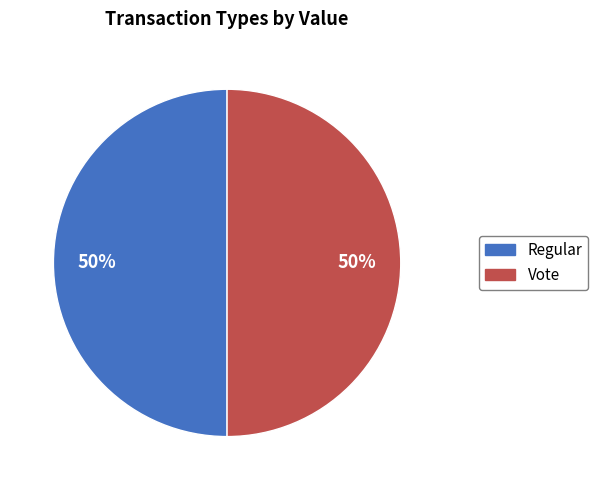

To the nearest percent, what is the combined percentage of Regular and Vote?

100%